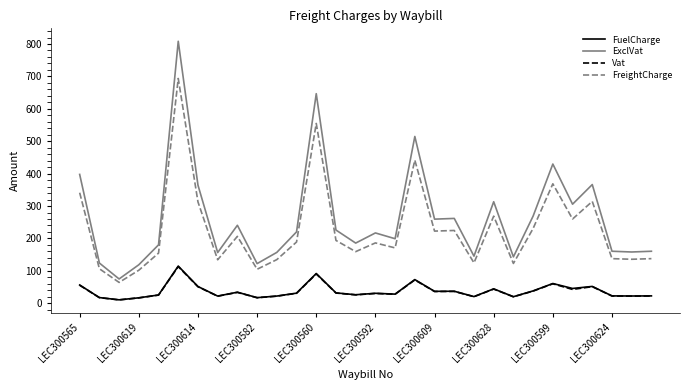

What is the greatest value displayed?

808.4